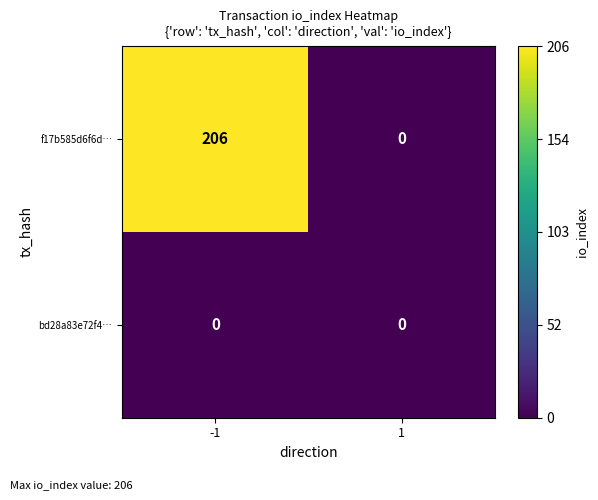

What is the maximum value for f17b585d6f6d…?

206